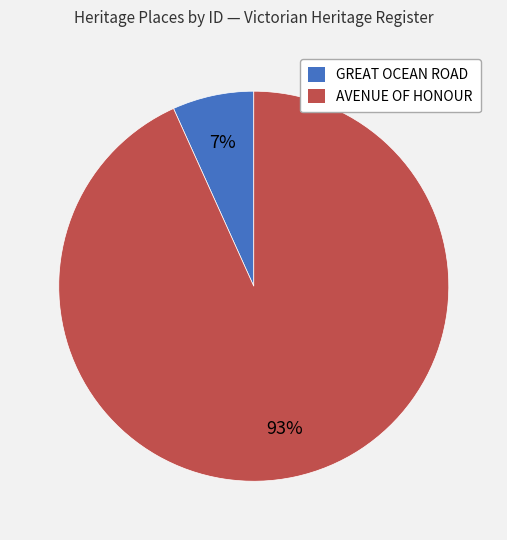

The AVENUE OF HONOUR slice represents 93% of the pie. True or false?

True